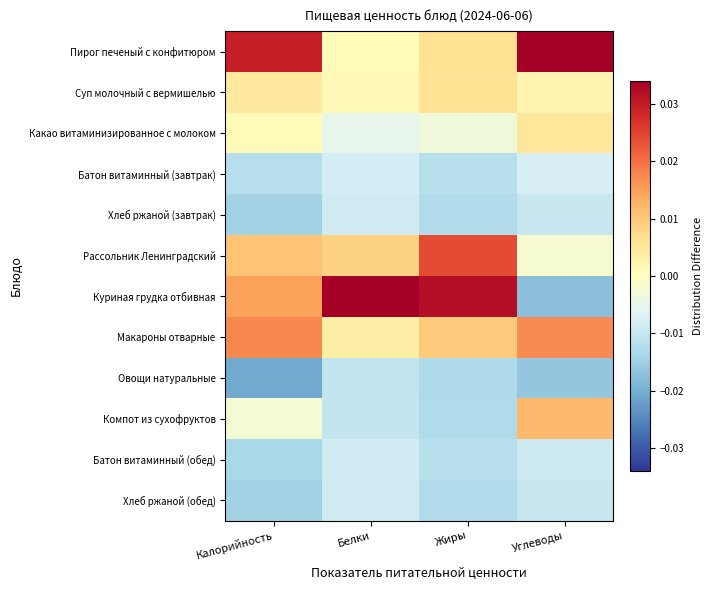

Between Углеводы and Жиры, which is larger?

Углеводы